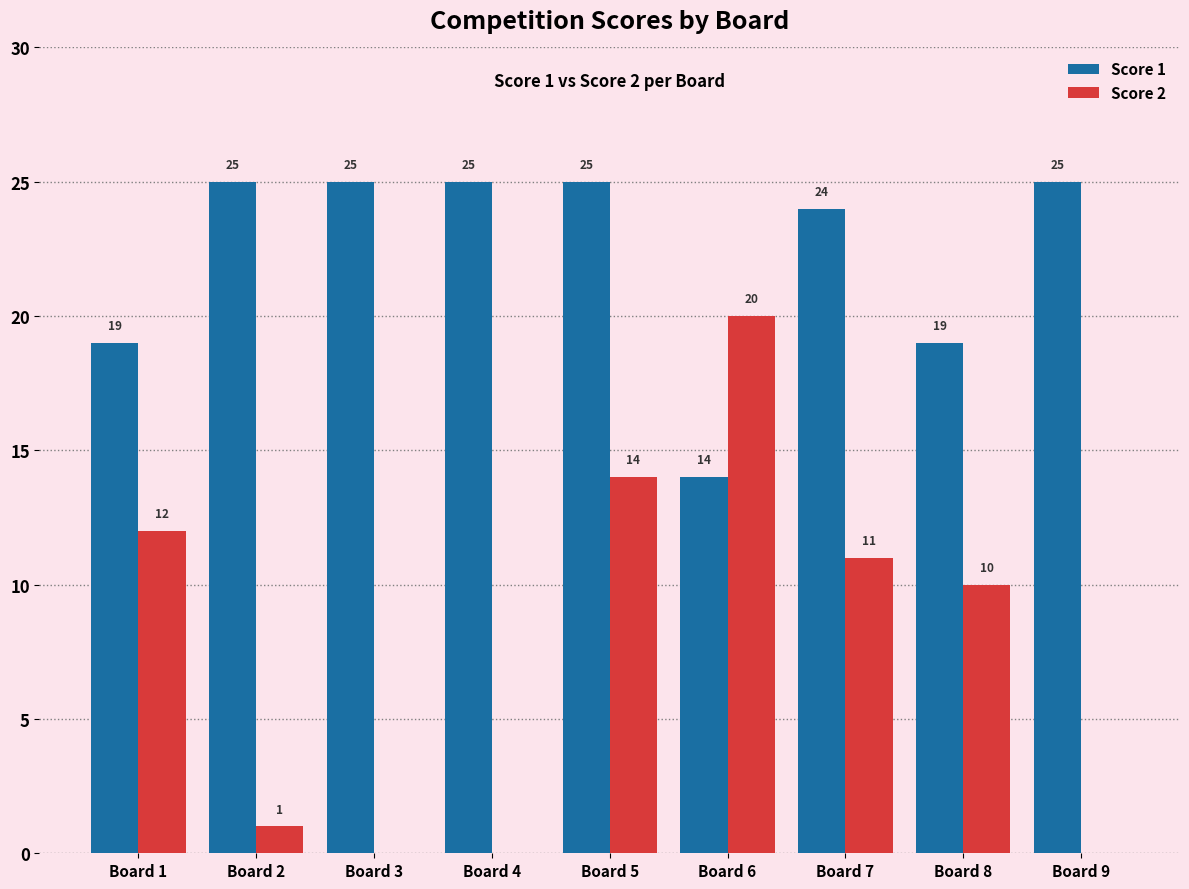

Reading right to left, list all the values displayed in this chart.

Score 1: 25	19	24	14	25	25	25	25	19
Score 2: 0	10	11	20	14	0	0	1	12